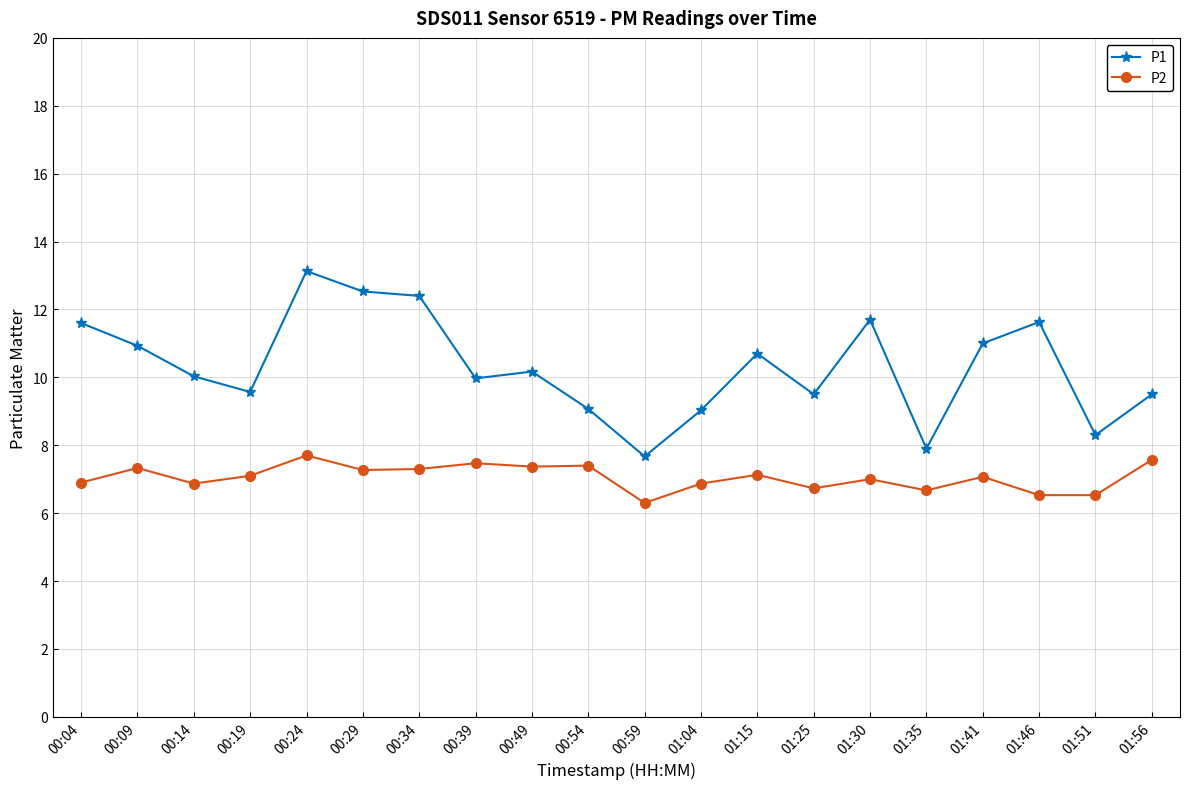

List the series in order of their overall mean, lowest first.

P2, P1